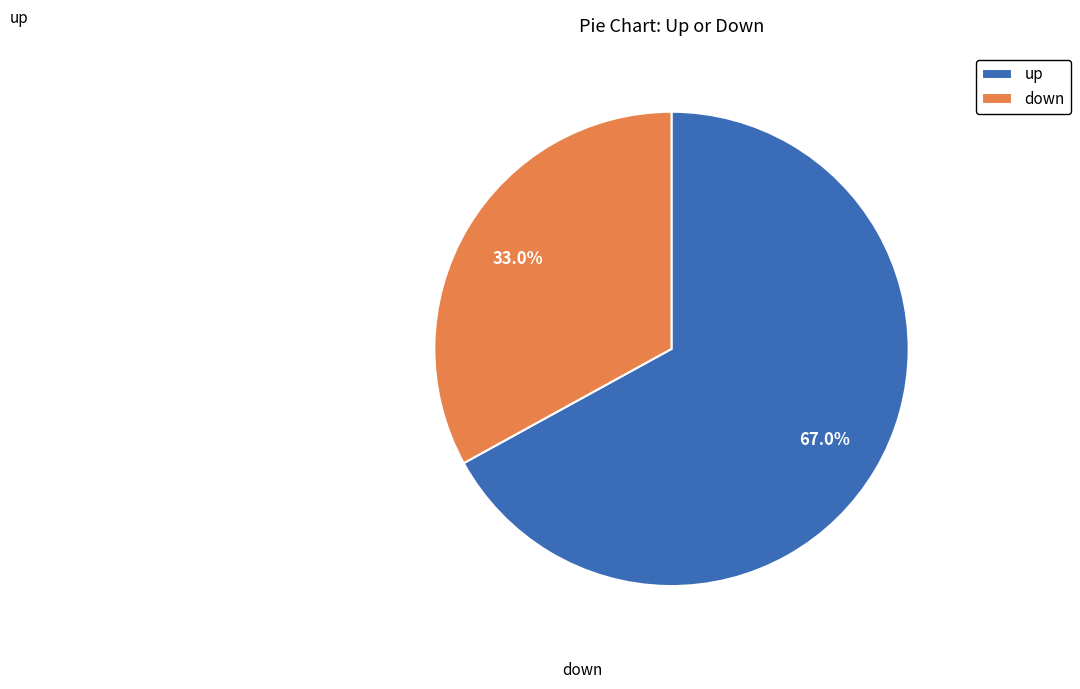

True or false: down accounts for 33% of the total.

True